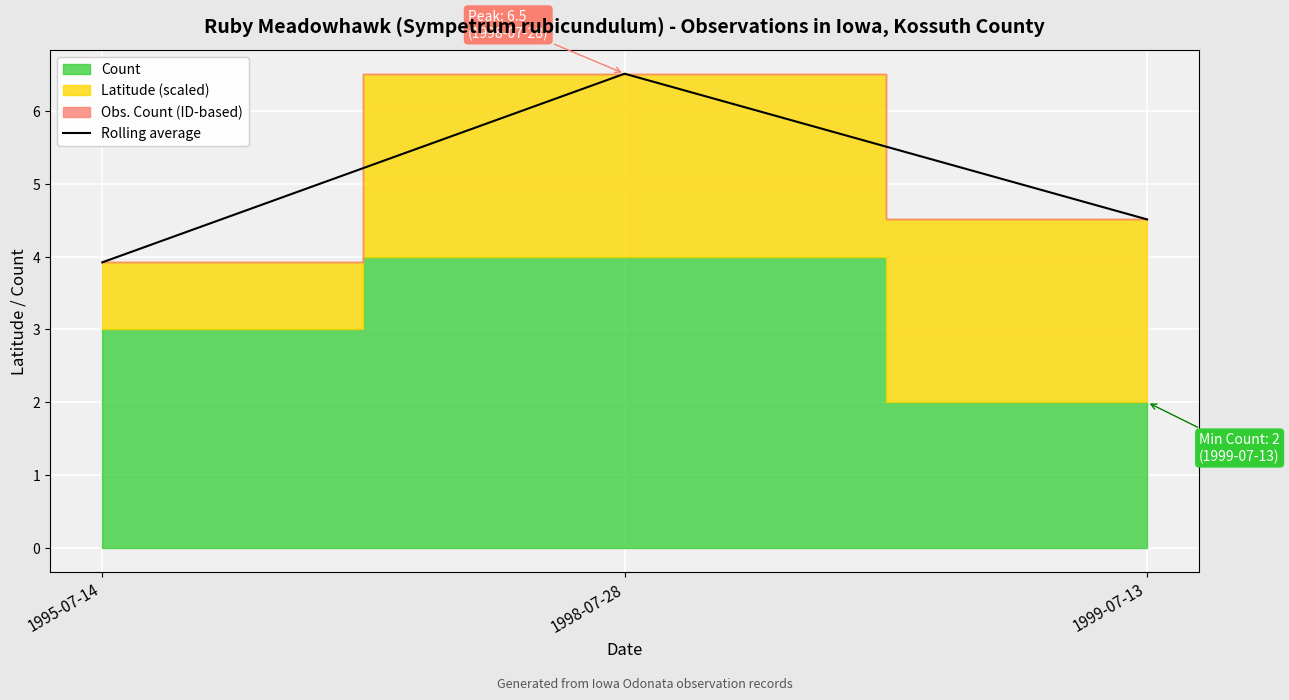

What is the average value?

5.0